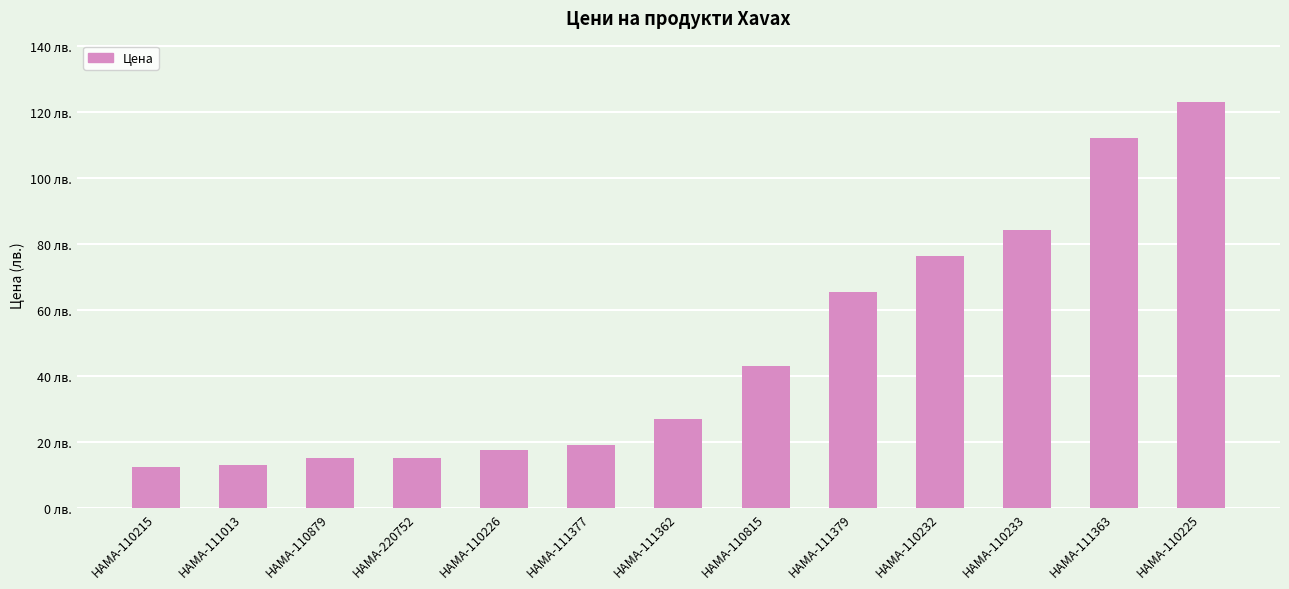

Rank the categories by value from lowest to highest.

HAMA-110215, HAMA-111013, HAMA-110879, HAMA-220752, HAMA-110226, HAMA-111377, HAMA-111362, HAMA-110815, HAMA-111379, HAMA-110232, HAMA-110233, HAMA-111363, HAMA-110225